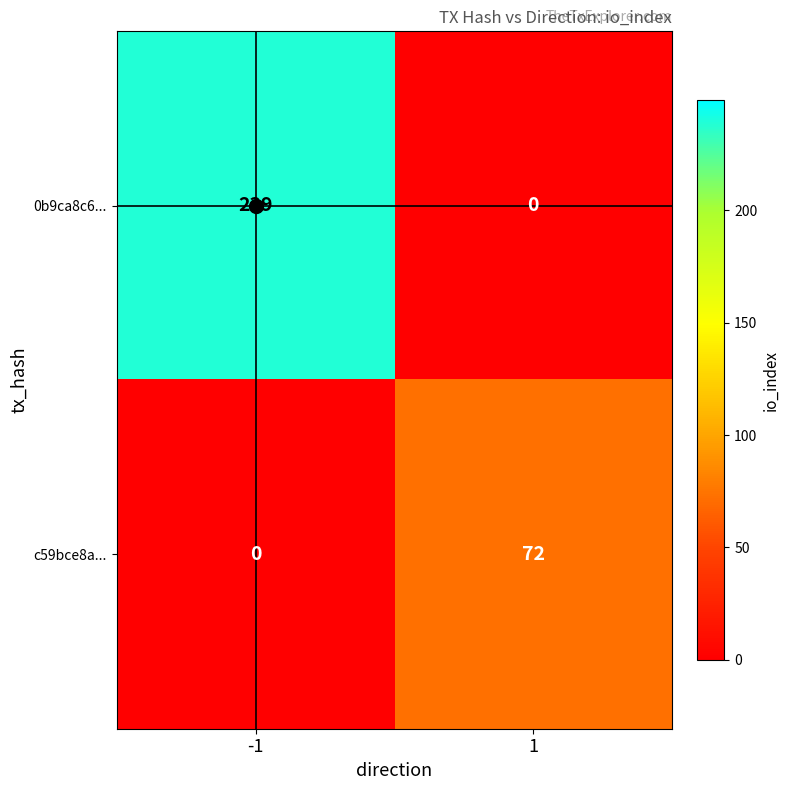

Which series has the largest total across all categories?

0b9ca8c6...